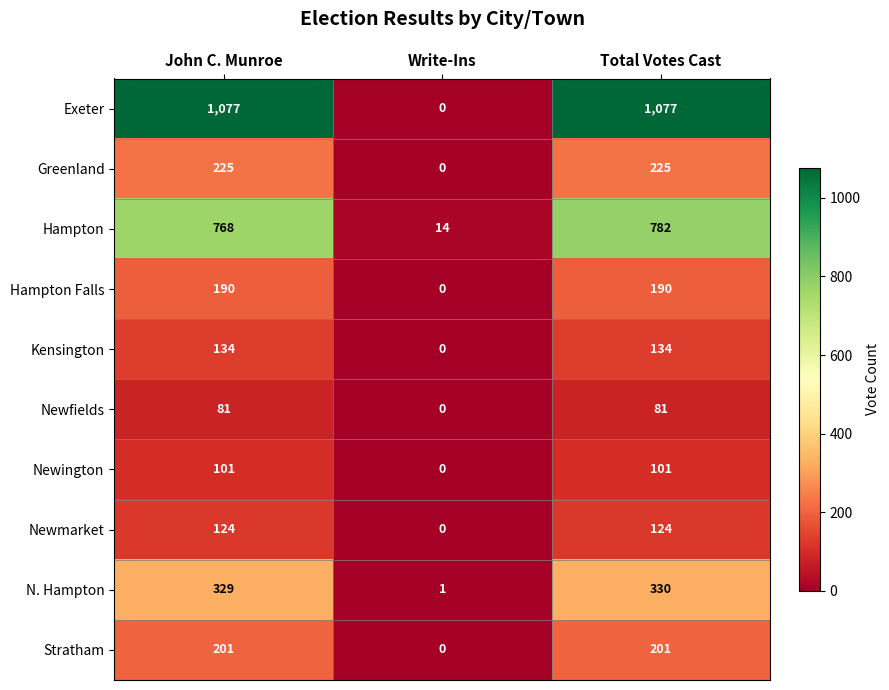

Between John C. Munroe and Write-Ins, which series saw the biggest shift?

Exeter